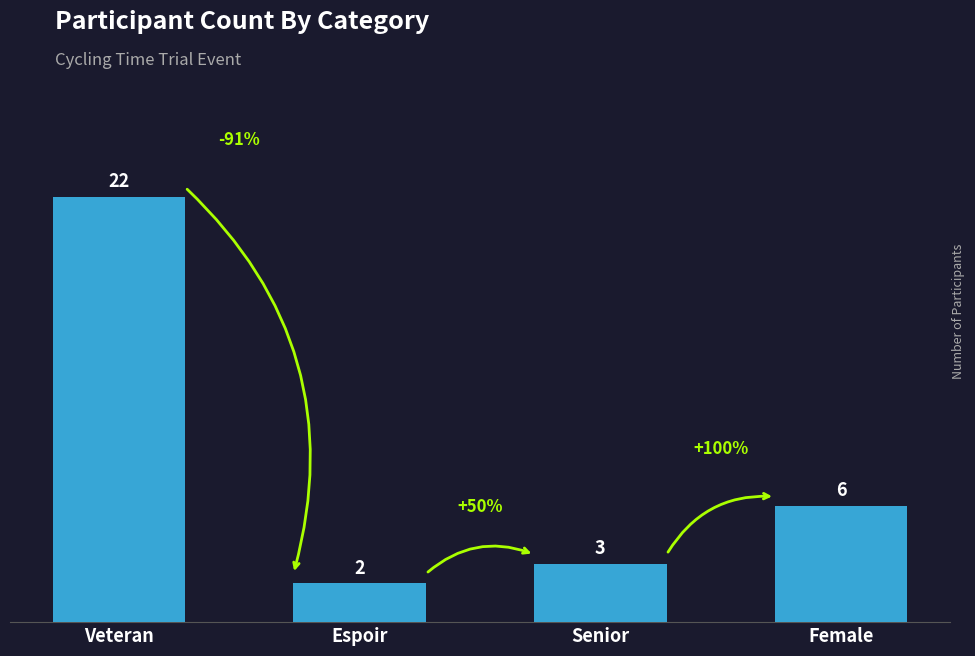

Count the number of categories in the chart.

4